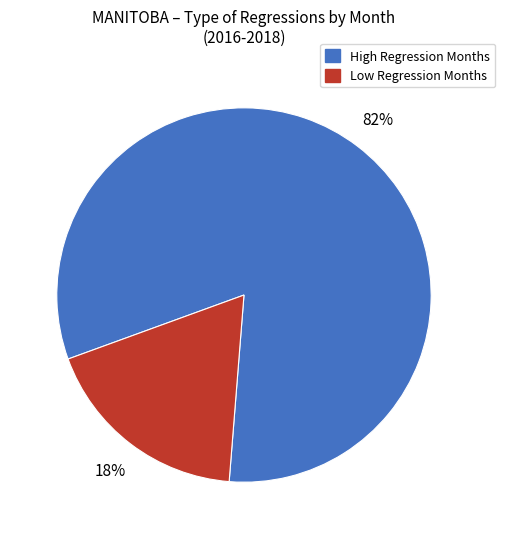

To the nearest percent, what is the difference between the largest and smallest slice percentages?

64%